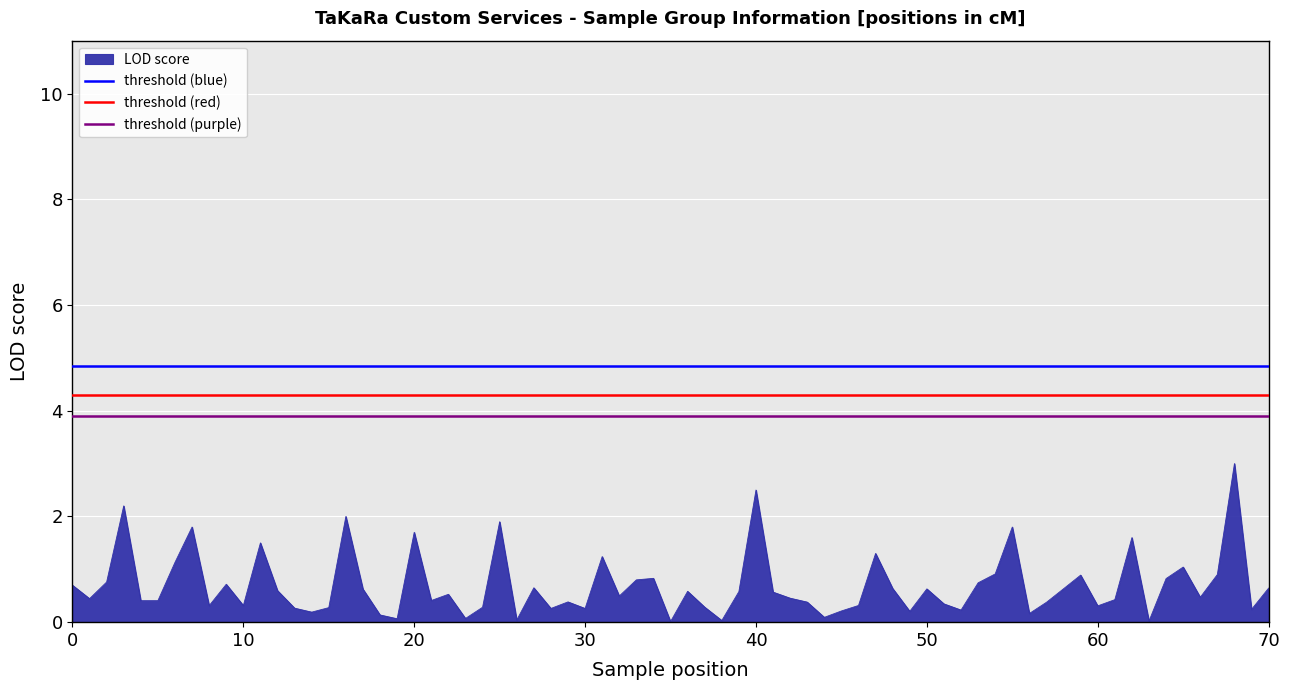

What is the sum of all threshold (purple) values?

7.8